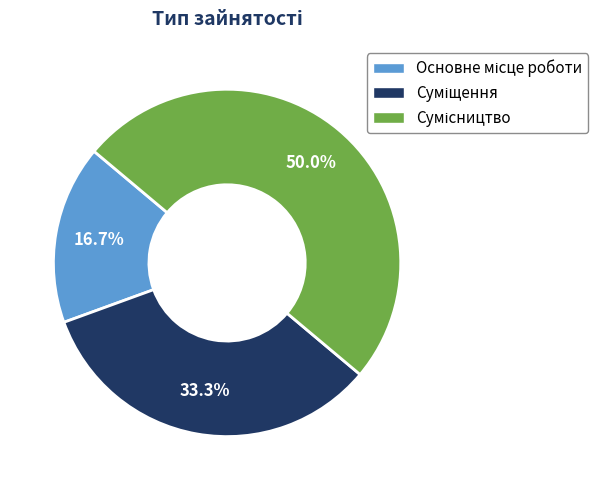

Rank the categories by value from highest to lowest.

Сумісництво, Суміщення, Основне місце роботи